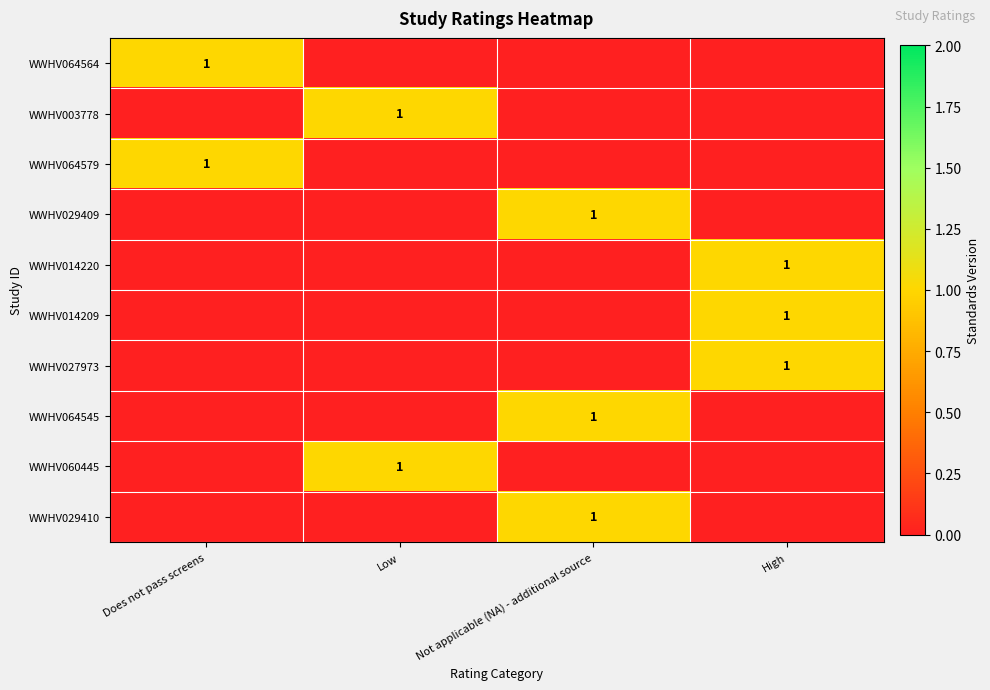

Is it true that WWHV029409 equals 1 at Not applicable (NA) - additional source?

True